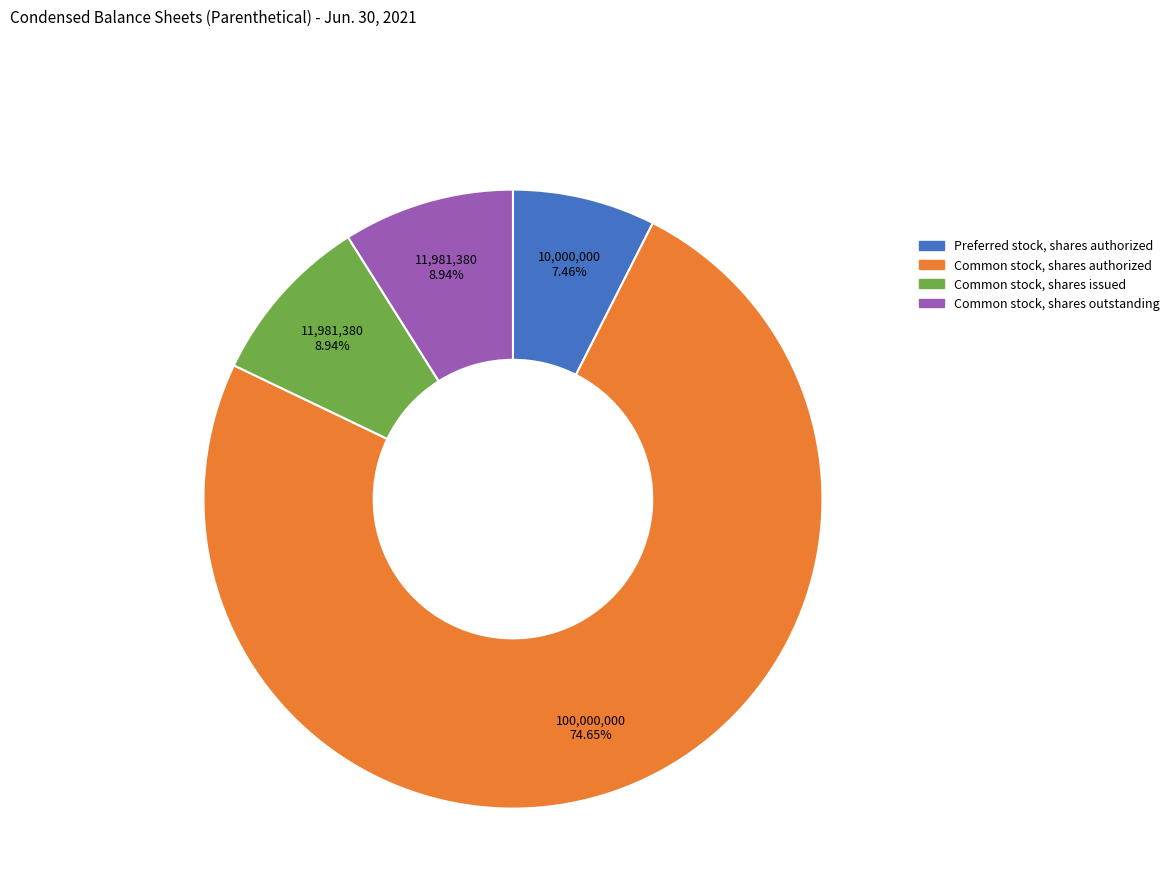

Does any single category account for the majority?

Yes